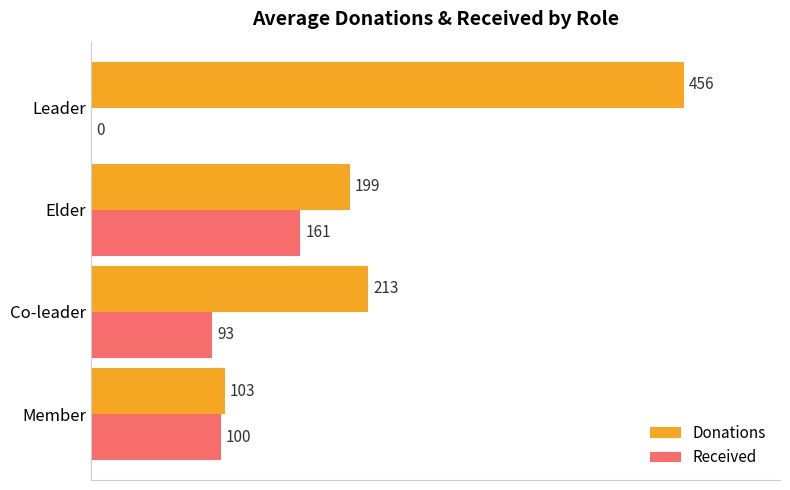

Which series changed the most between Co-leader and Leader?

Donations